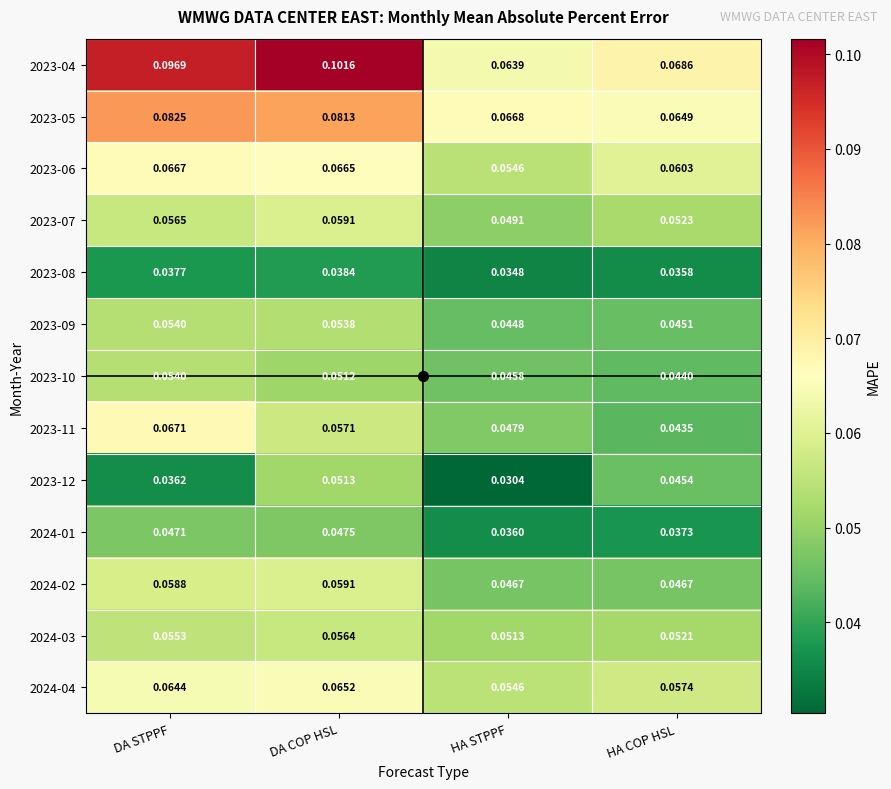

At which label is 2023-09 closest to 0?

HA STPPF